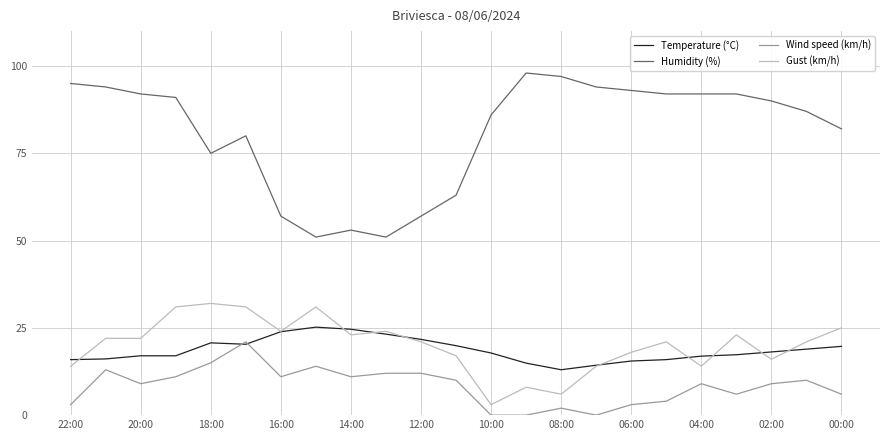

Which series has the largest total across all categories?

Humidity (%)